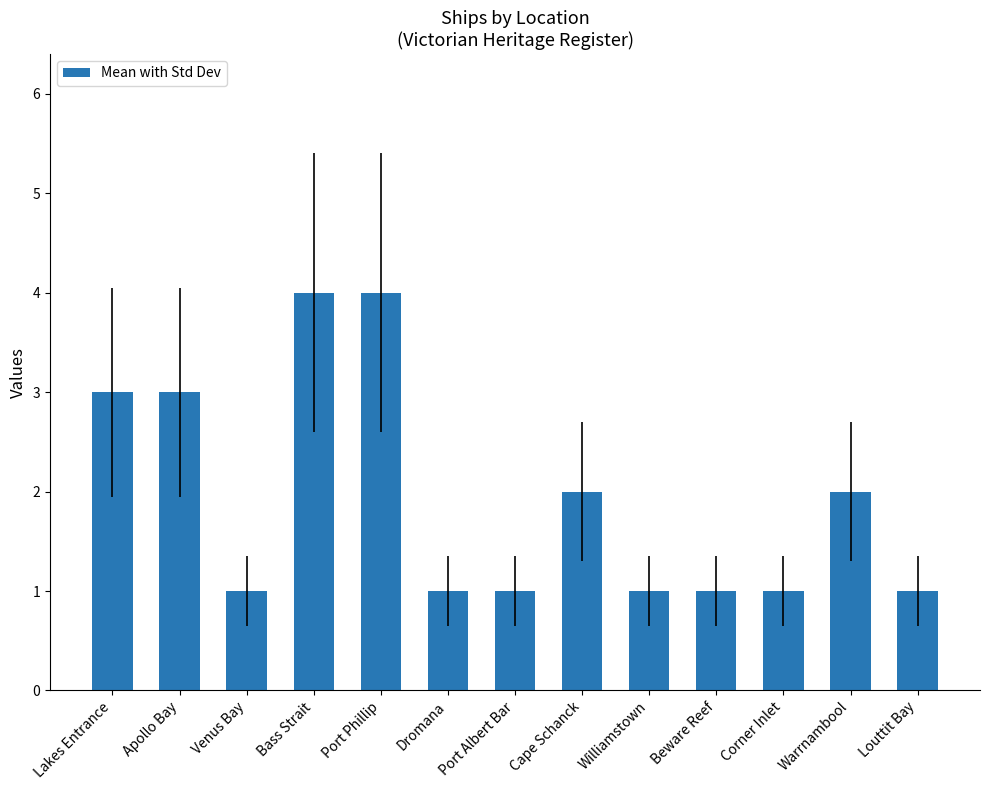

What is the difference between the maximum and minimum values?

3